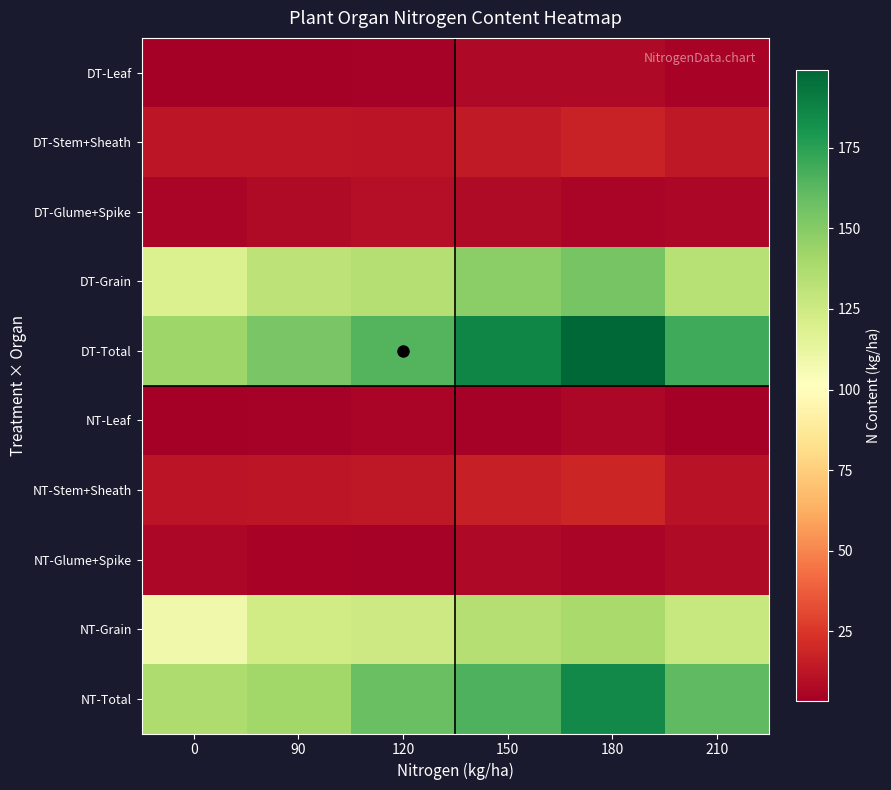

Which series has the largest total across all categories?

DT-Total